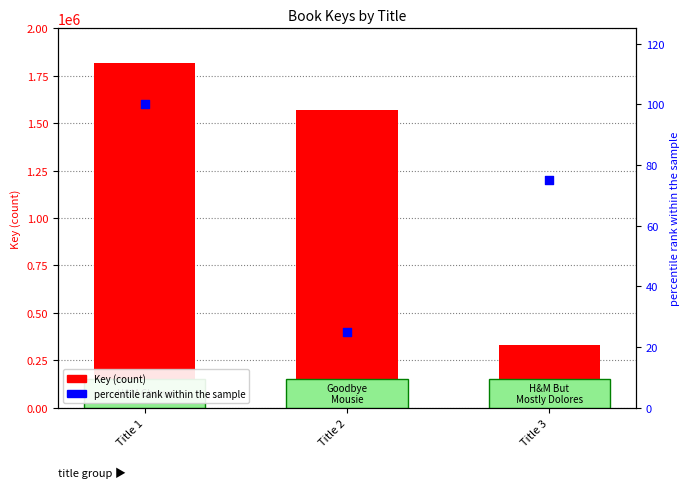

What are all the series names shown in the legend?

Key, percentile rank